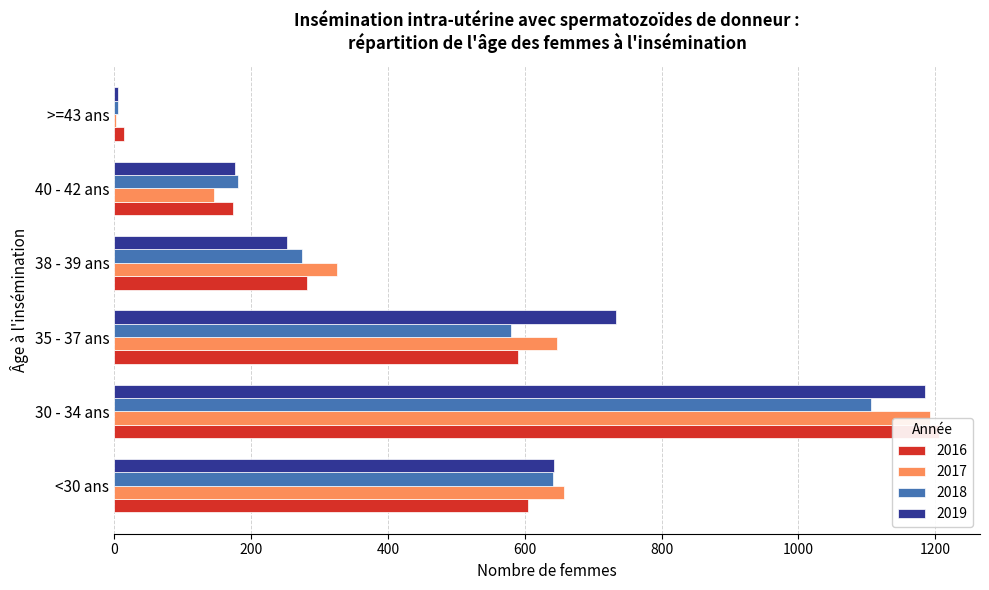

The 2016 series shows 7 at >=43 ans. True or false?

False